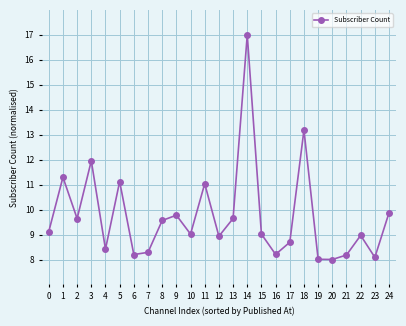

What is the minimum value shown in the chart?

8.0